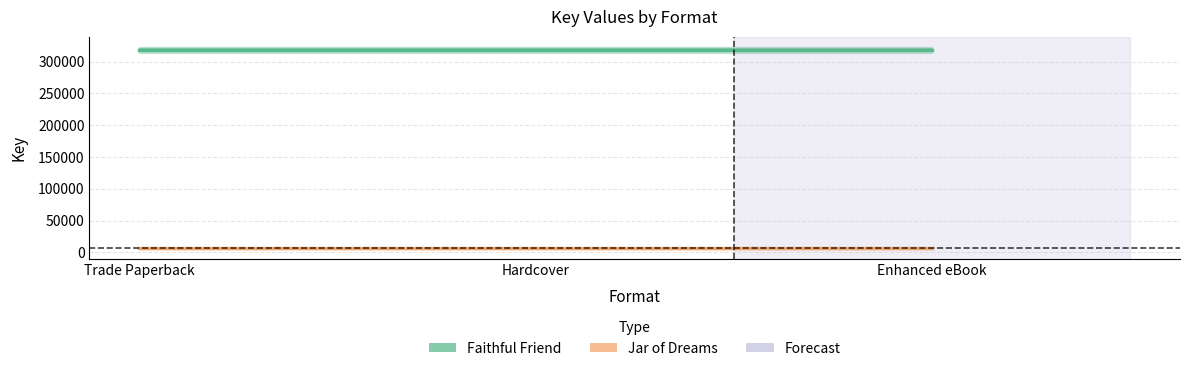

True or false: Faithful Friend has a value of 318324 at Hardcover.

True